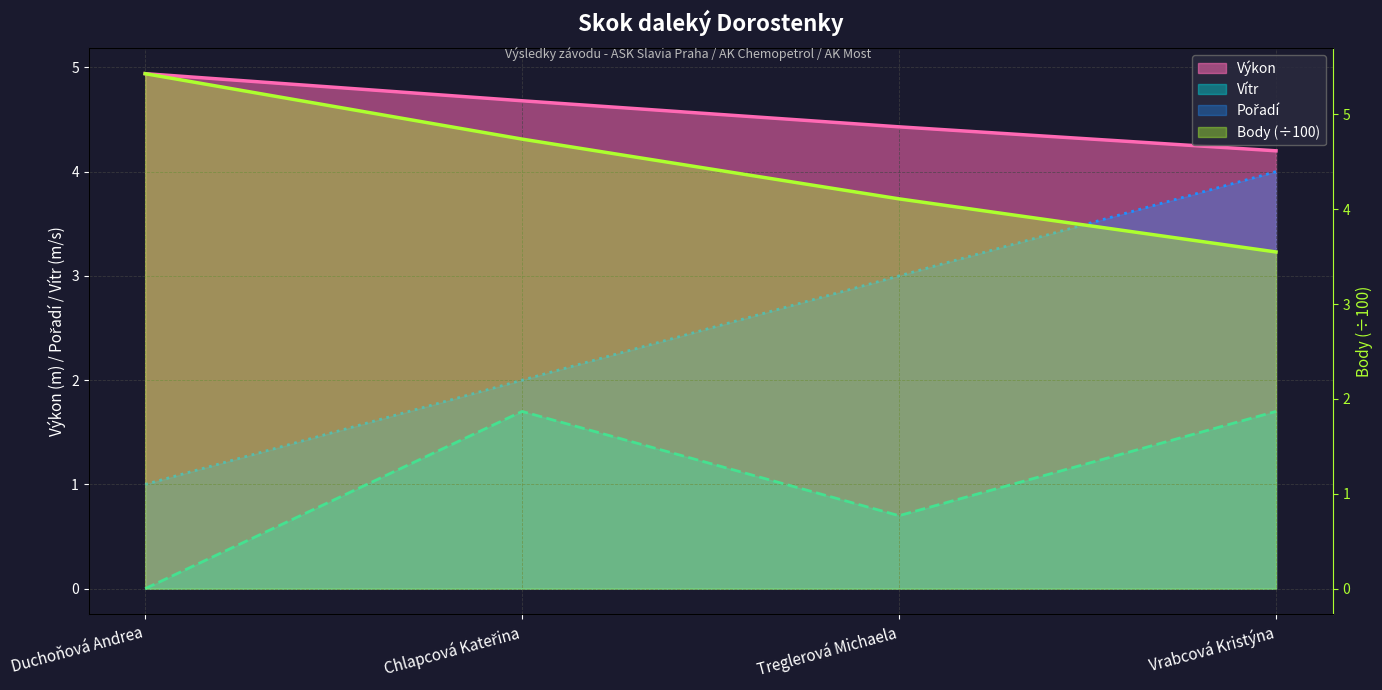

At how many categories does at least one series exceed 2?

4